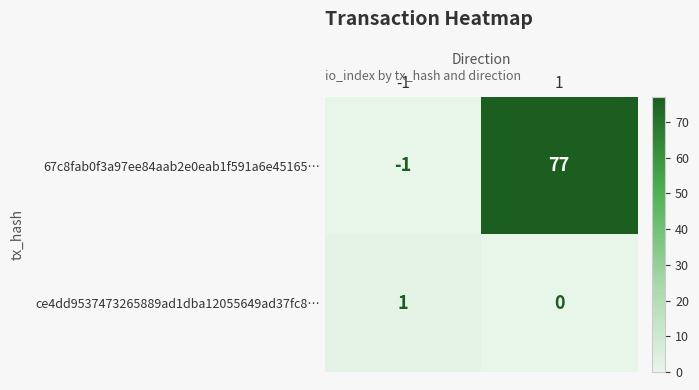

Is the value of ce4dd9537473265889ad1dba12055649ad37fc8… at 1 greater than the value of 67c8fab0f3a97ee84aab2e0eab1f591a6e45165… at 1?

No